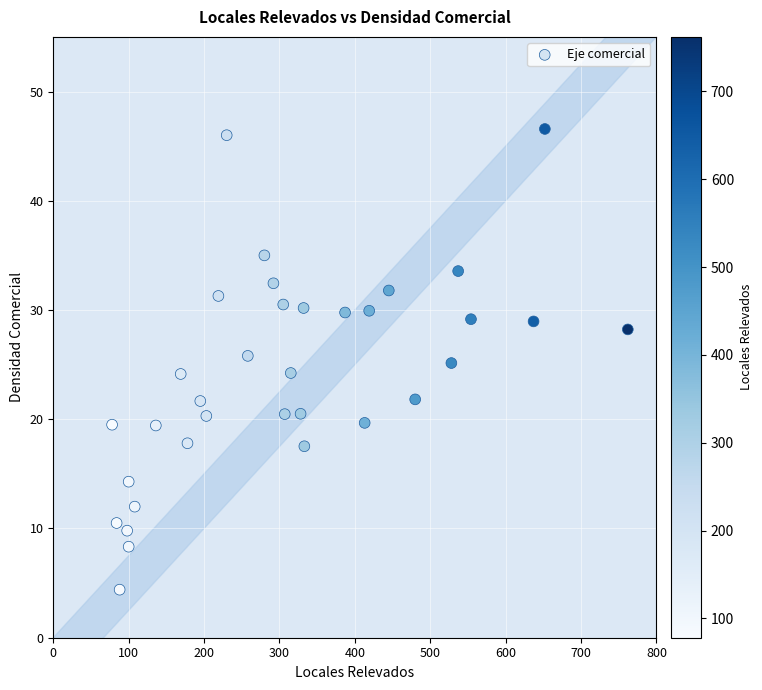

What is the range of X values (max minus min)?

684.0